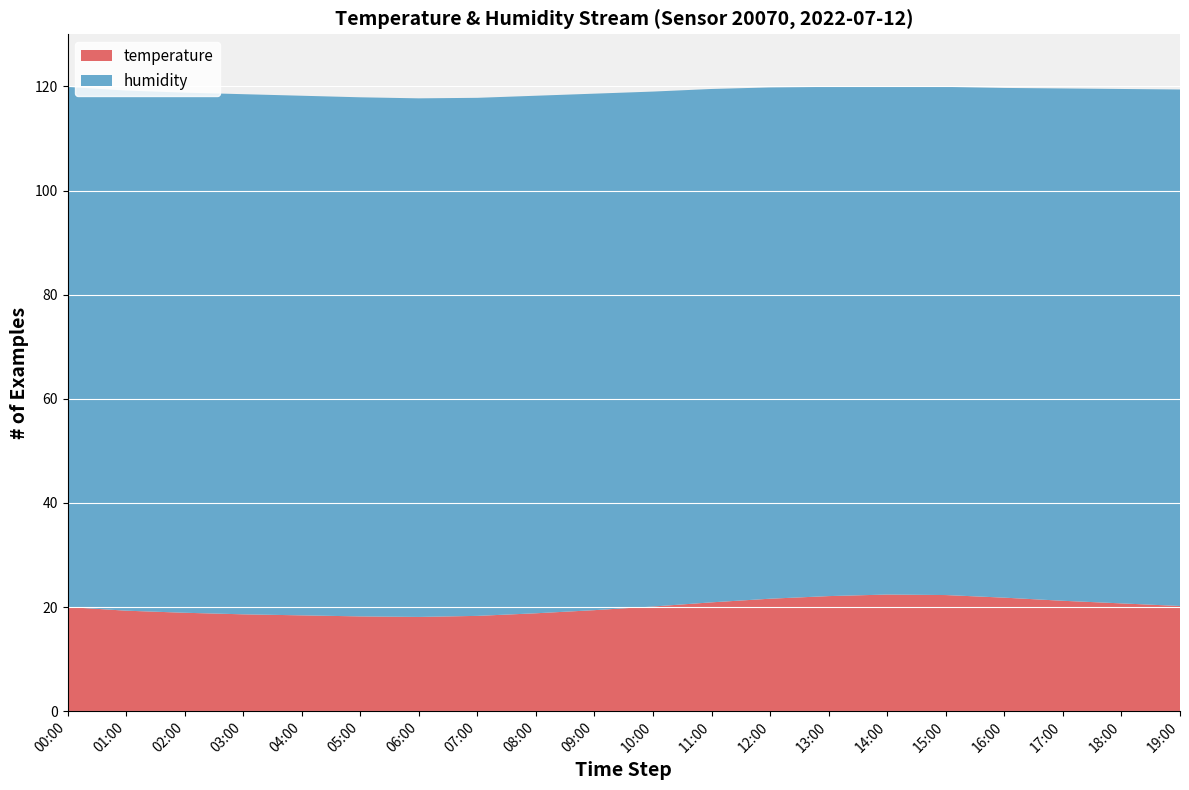

Reading right to left, extract all data points from this chart.

temperature: 19:00=20.2	18:00=20.7	17:00=21.2	16:00=21.8	15:00=22.3	14:00=22.4	13:00=22.1	12:00=21.6	11:00=20.9	10:00=20.1	09:00=19.4	08:00=18.8	07:00=18.3	06:00=18.1	05:00=18.2	04:00=18.4	03:00=18.6	02:00=18.9	01:00=19.3	00:00=20.0
humidity: 19:00=99.2	18:00=98.8	17:00=98.4	16:00=97.9	15:00=97.6	14:00=97.5	13:00=97.8	12:00=98.2	11:00=98.6	10:00=98.9	09:00=99.2	08:00=99.4	07:00=99.5	06:00=99.6	05:00=99.7	04:00=99.8	03:00=99.9	02:00=99.9	01:00=99.9	00:00=99.9